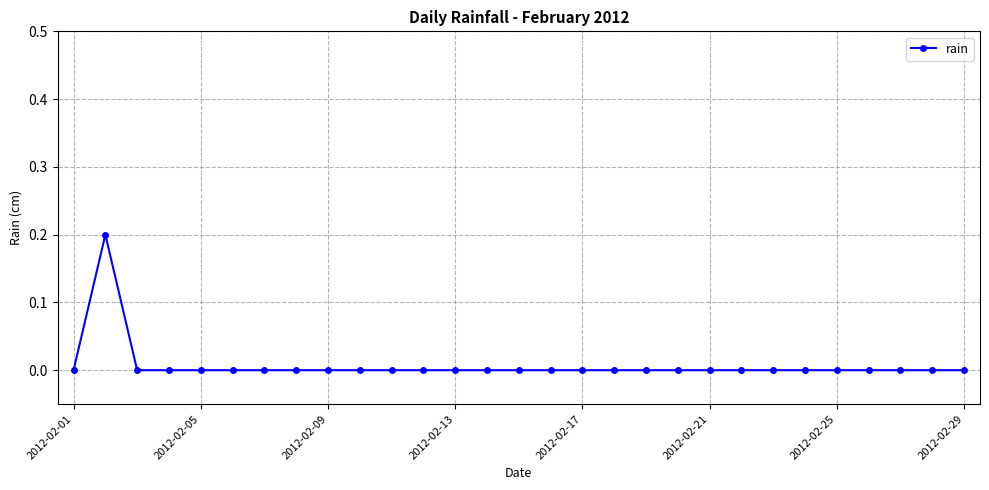

Count the values in the range 0 to 1.

29